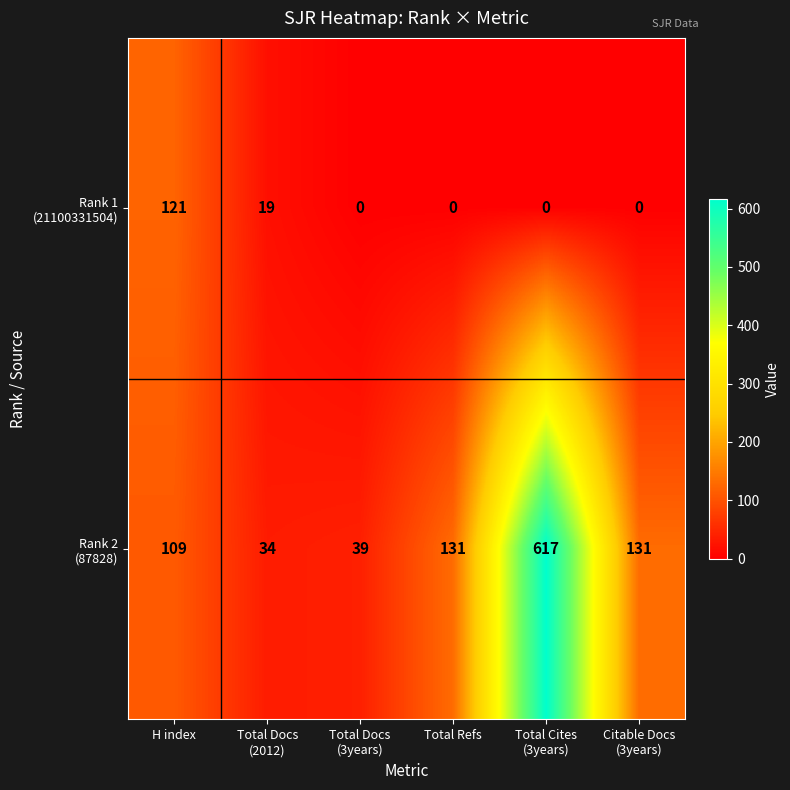

What is the maximum value shown in the chart?

617